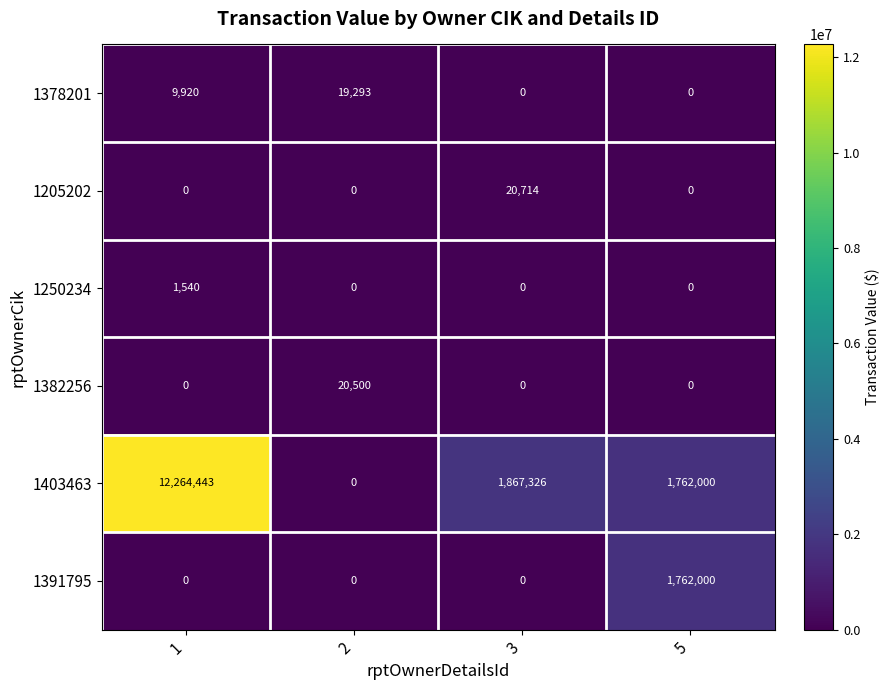

List the series in order of their peak value, highest first.

1403463, 1391795, 1205202, 1382256, 1378201, 1250234